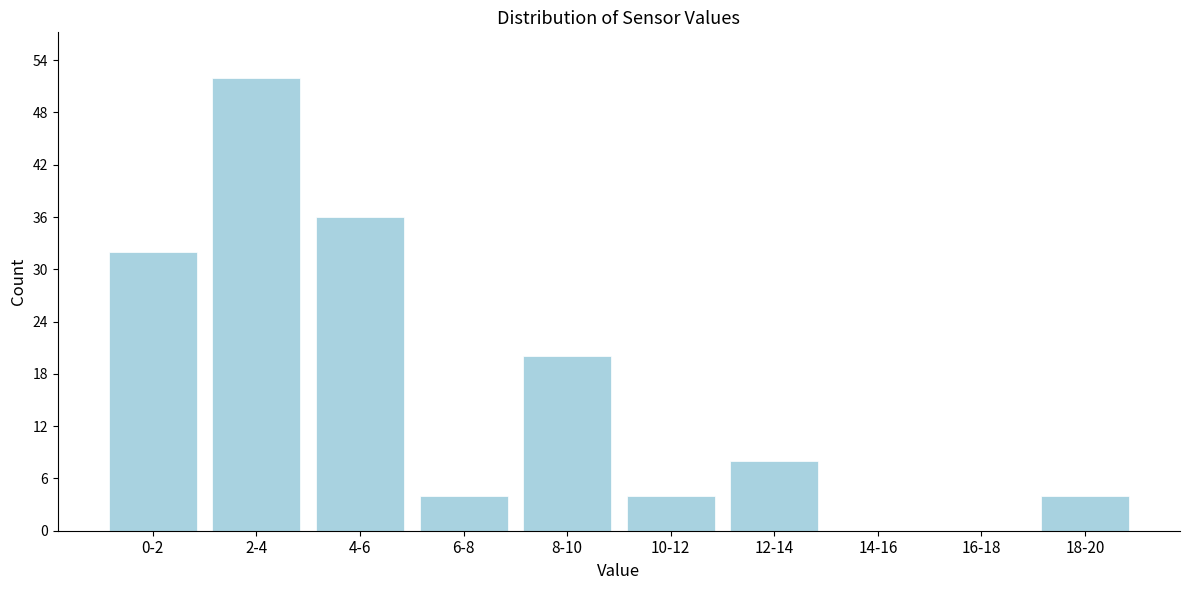

Reading left to right, transcribe all the data shown in this chart.

0-2=32	2-4=52	4-6=36	6-8=4	8-10=20	10-12=4	12-14=8	14-16=0	16-18=0	18-20=4